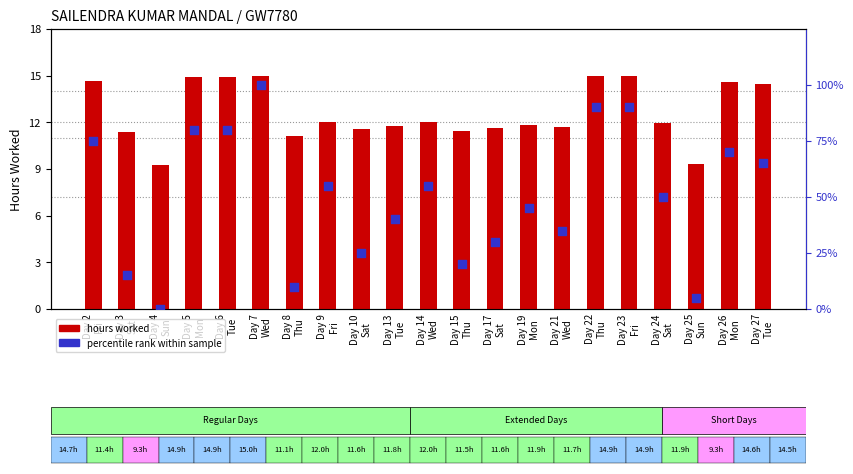

At how many categories does at least one series exceed 24?

16